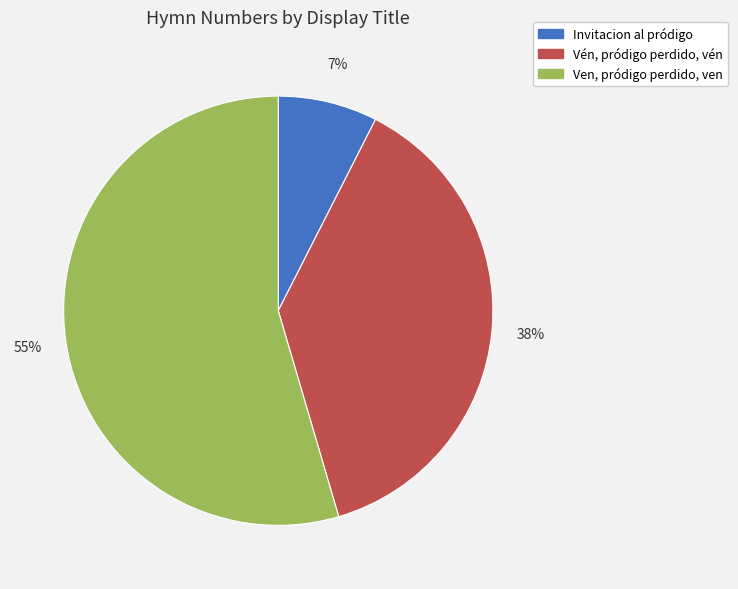

Does Ven, pródigo perdido, ven represent more than half of the total?

Yes